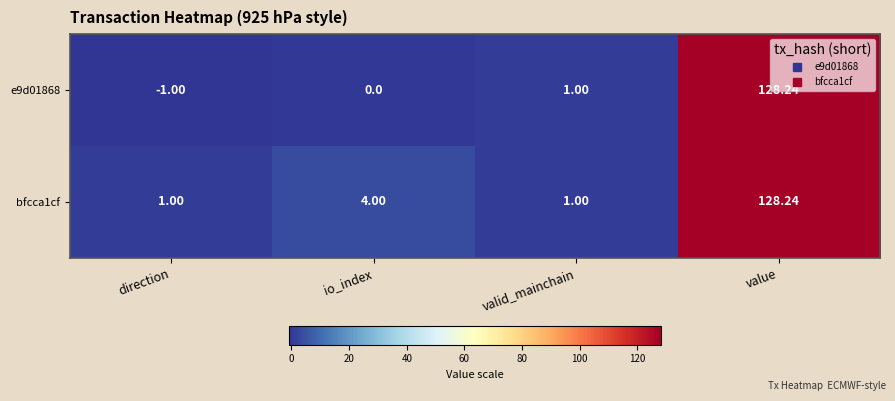

Where is e9d01868 nearest to the value 63?

valid_mainchain